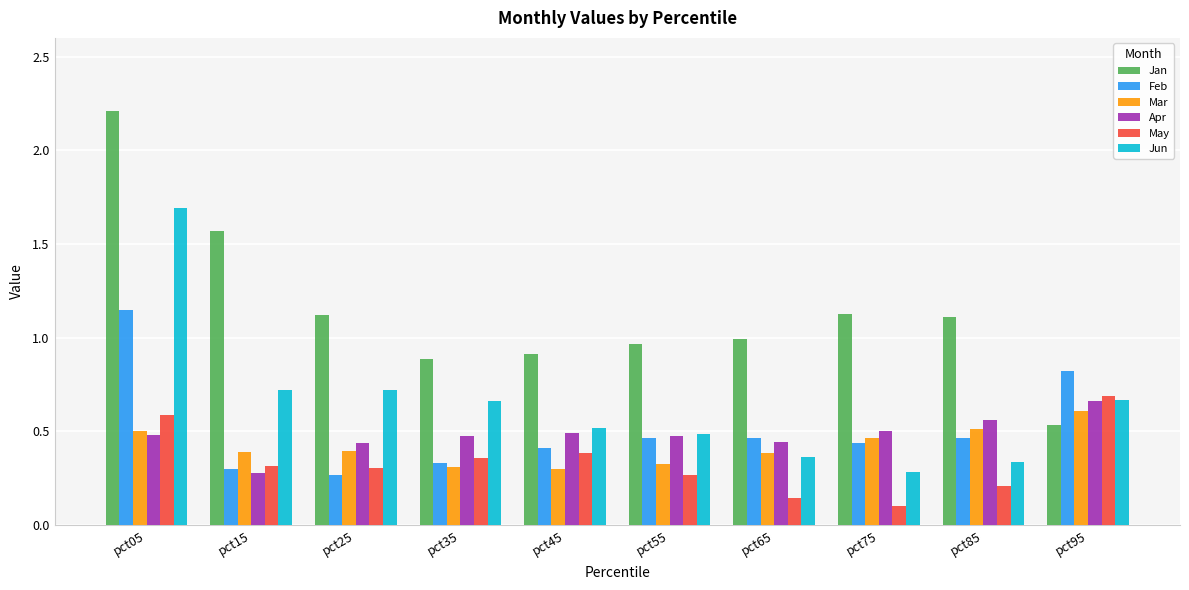

What is the sum of the Jun values at pct35 and pct05?

2.4